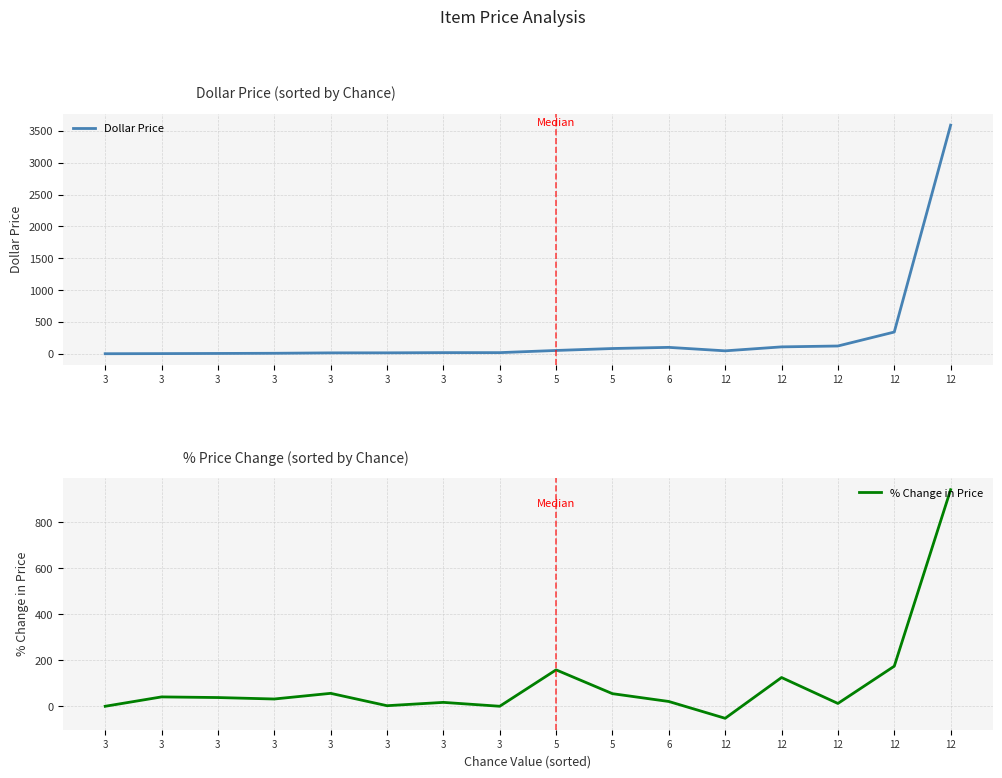

What is the minimum value shown in the chart?

-52.2